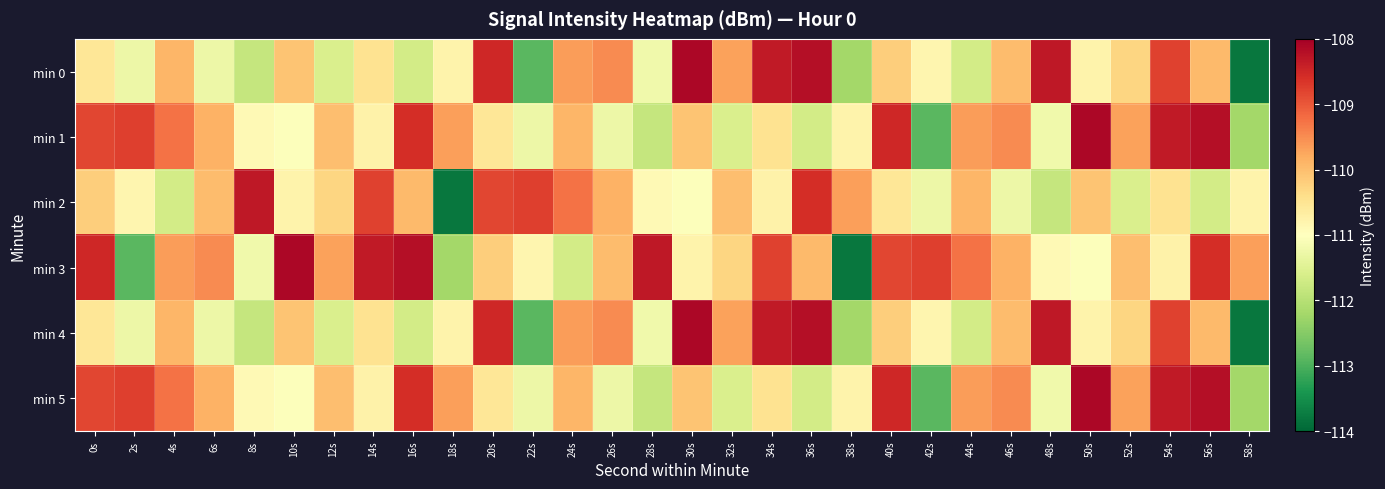

Reading left to right, list all the values displayed in this chart.

min 0: 0s=-110.5	2s=-111.3	4s=-109.9	6s=-111.3	8s=-111.8	10s=-110.1	12s=-111.6	14s=-110.5	16s=-111.7	18s=-110.8	20s=-108.5	22s=-112.9	24s=-109.7	26s=-109.5	28s=-111.2	30s=-108.1	32s=-109.7	34s=-108.3	36s=-108.2	38s=-112.2	40s=-110.2	42s=-110.8	44s=-111.7	46s=-110.0	48s=-108.3	50s=-110.8	52s=-110.3	54s=-108.8	56s=-110.0	58s=-113.8
min 1: 0s=-108.8	2s=-108.8	4s=-109.2	6s=-109.9	8s=-110.9	10s=-111.0	12s=-110.0	14s=-110.8	16s=-108.6	18s=-109.7	20s=-110.5	22s=-111.3	24s=-109.9	26s=-111.3	28s=-111.8	30s=-110.1	32s=-111.6	34s=-110.5	36s=-111.7	38s=-110.8	40s=-108.5	42s=-112.9	44s=-109.7	46s=-109.5	48s=-111.2	50s=-108.1	52s=-109.7	54s=-108.3	56s=-108.2	58s=-112.2
min 2: 0s=-110.2	2s=-110.8	4s=-111.7	6s=-110.0	8s=-108.3	10s=-110.8	12s=-110.3	14s=-108.8	16s=-110.0	18s=-113.8	20s=-108.8	22s=-108.8	24s=-109.2	26s=-109.9	28s=-110.9	30s=-111.0	32s=-110.0	34s=-110.8	36s=-108.6	38s=-109.7	40s=-110.5	42s=-111.3	44s=-109.9	46s=-111.3	48s=-111.8	50s=-110.1	52s=-111.6	54s=-110.5	56s=-111.7	58s=-110.8
min 3: 0s=-108.5	2s=-112.9	4s=-109.7	6s=-109.5	8s=-111.2	10s=-108.1	12s=-109.7	14s=-108.3	16s=-108.2	18s=-112.2	20s=-110.2	22s=-110.8	24s=-111.7	26s=-110.0	28s=-108.3	30s=-110.8	32s=-110.3	34s=-108.8	36s=-110.0	38s=-113.8	40s=-108.8	42s=-108.8	44s=-109.2	46s=-109.9	48s=-110.9	50s=-111.0	52s=-110.0	54s=-110.8	56s=-108.6	58s=-109.7
min 4: 0s=-110.5	2s=-111.3	4s=-109.9	6s=-111.3	8s=-111.8	10s=-110.1	12s=-111.6	14s=-110.5	16s=-111.7	18s=-110.8	20s=-108.5	22s=-112.9	24s=-109.7	26s=-109.5	28s=-111.2	30s=-108.1	32s=-109.7	34s=-108.3	36s=-108.2	38s=-112.2	40s=-110.2	42s=-110.8	44s=-111.7	46s=-110.0	48s=-108.3	50s=-110.8	52s=-110.3	54s=-108.8	56s=-110.0	58s=-113.8
min 5: 0s=-108.8	2s=-108.8	4s=-109.2	6s=-109.9	8s=-110.9	10s=-111.0	12s=-110.0	14s=-110.8	16s=-108.6	18s=-109.7	20s=-110.5	22s=-111.3	24s=-109.9	26s=-111.3	28s=-111.8	30s=-110.1	32s=-111.6	34s=-110.5	36s=-111.7	38s=-110.8	40s=-108.5	42s=-112.9	44s=-109.7	46s=-109.5	48s=-111.2	50s=-108.1	52s=-109.7	54s=-108.3	56s=-108.2	58s=-112.2